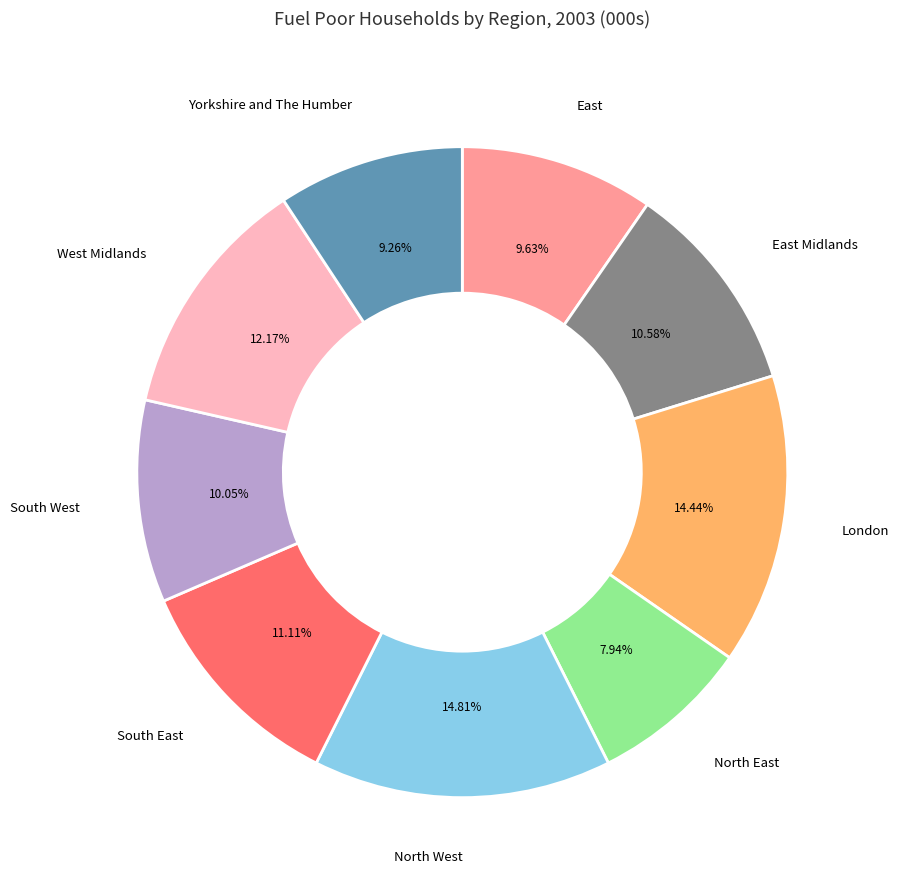

Is there a majority slice in this chart?

No